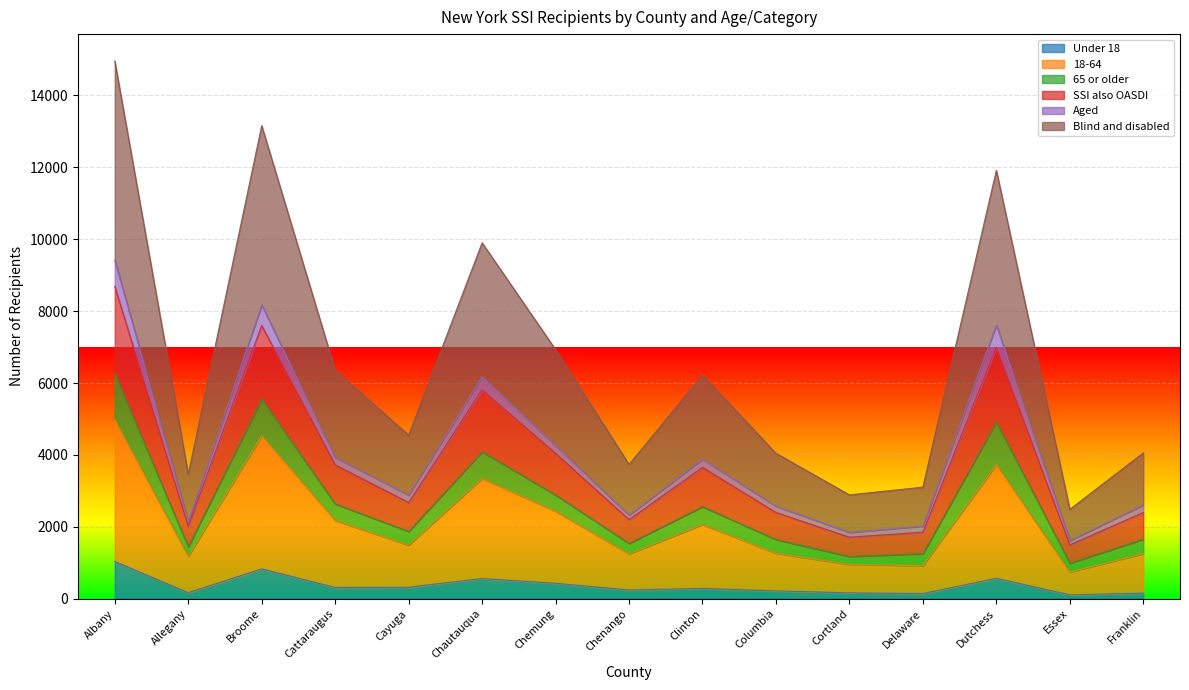

At which category does SSI also OASDI reach its first local valley?

Allegany